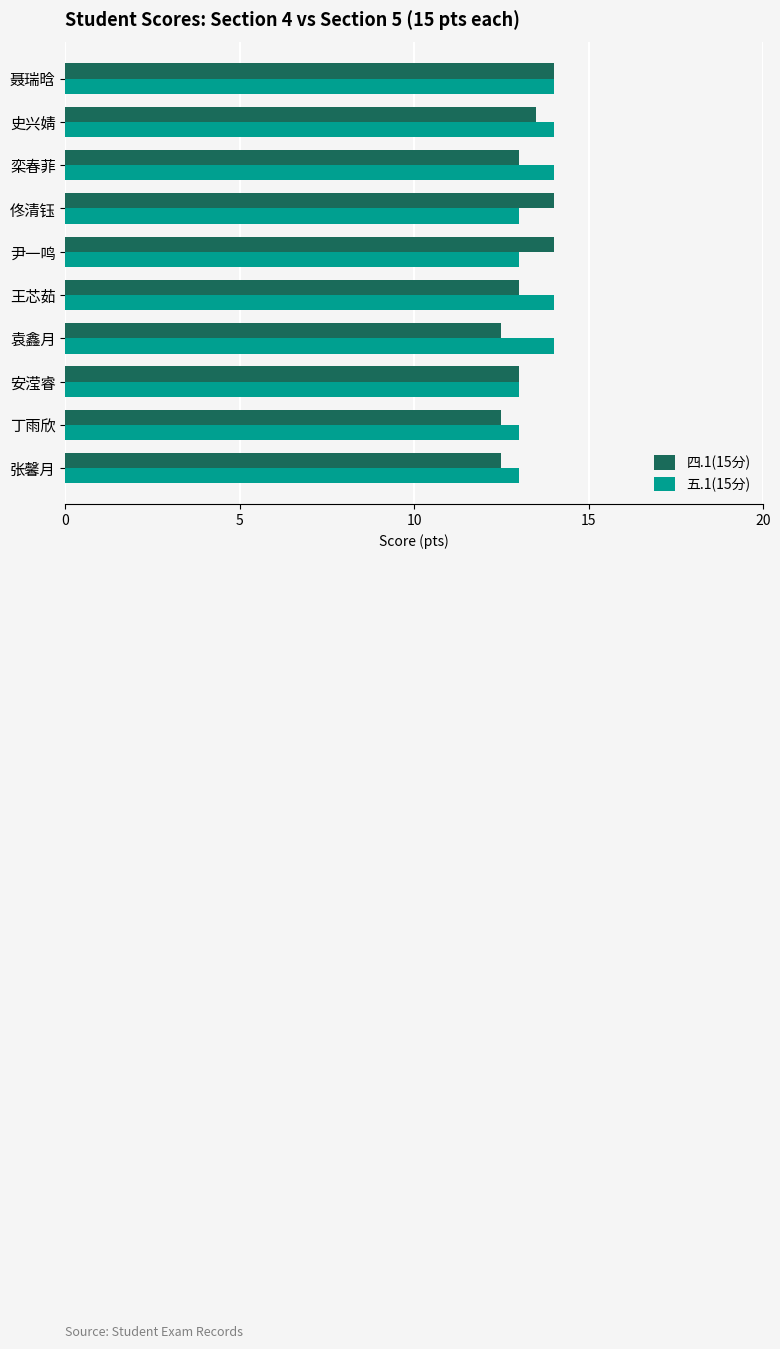

What is the lowest value of the 五.1(15分) series?

13.0